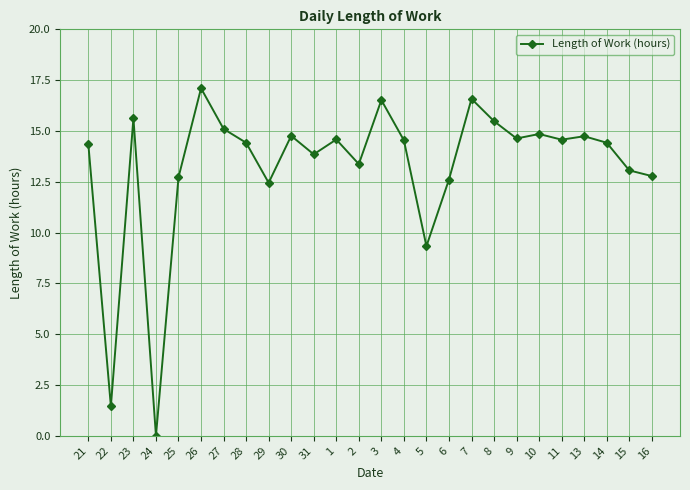

What is the value of the 7th point from the left?

15.1